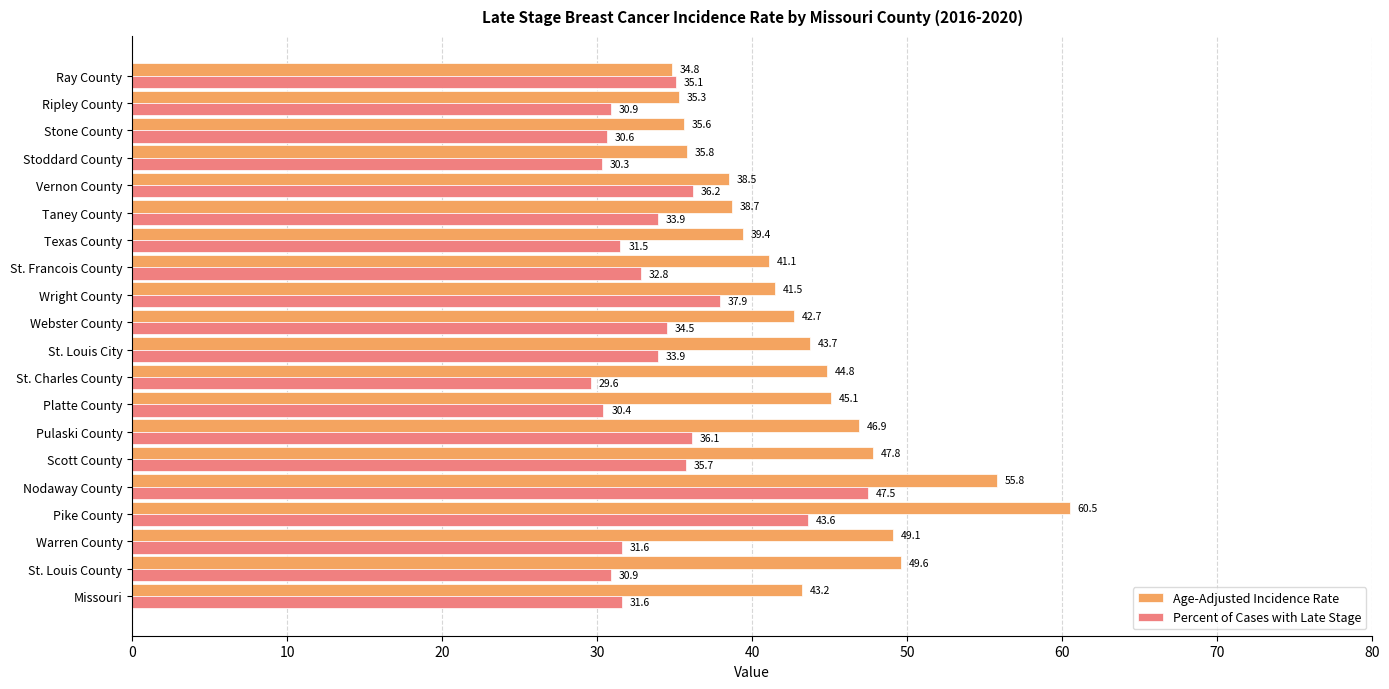

What is the maximum value for Age-Adjusted Incidence Rate?

60.5